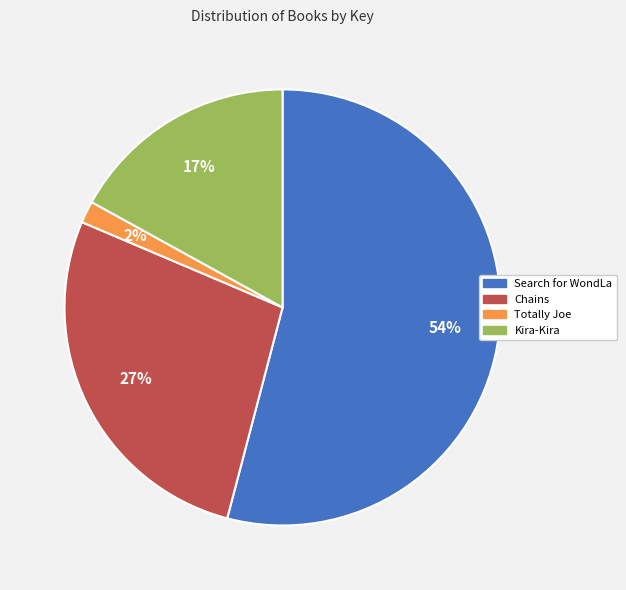

To the nearest percent, what is the combined percentage of Search for WondLa and Totally Joe?

56%